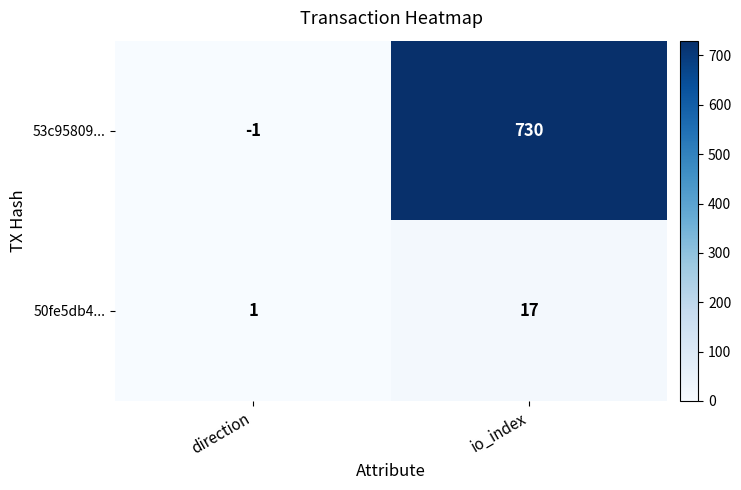

Which series has the largest range (max minus min)?

53c95809...